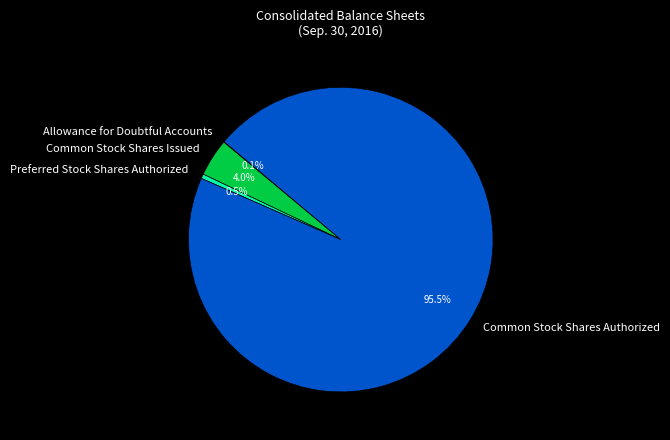

Which category has the biggest portion of the pie?

Common Stock Shares Authorized